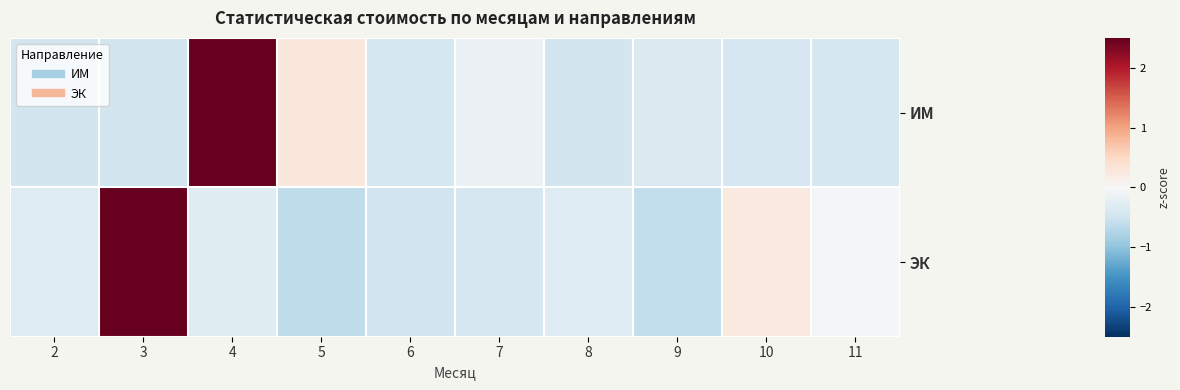

At 6, list the series in order from largest to smallest.

ИМ, ЭК